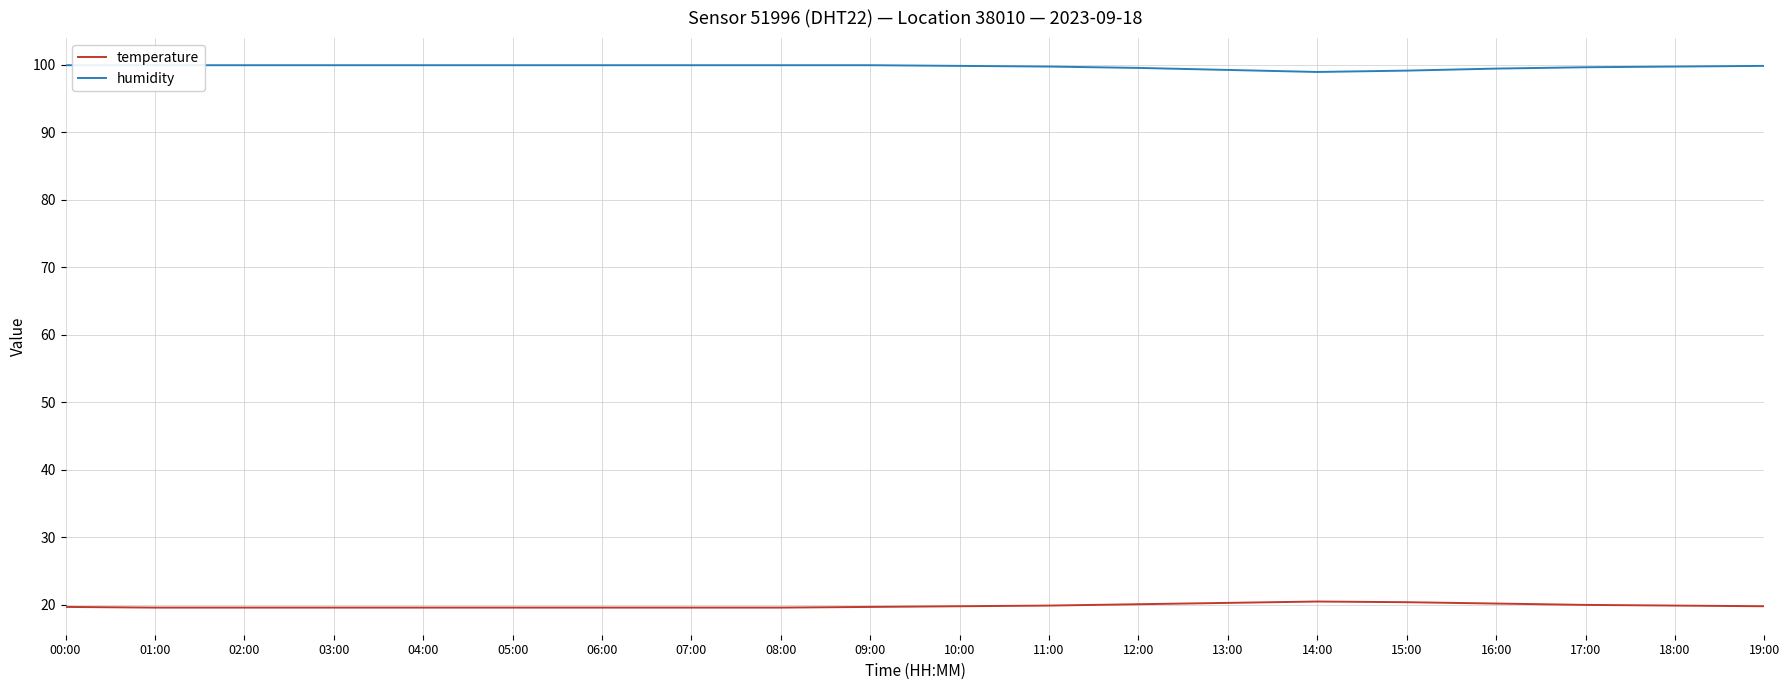

Reading left to right, list all the values displayed in this chart.

temperature: 19.7	19.6	19.6	19.6	19.6	19.6	19.6	19.6	19.6	19.7	19.8	19.9	20.1	20.3	20.5	20.4	20.2	20.0	19.9	19.8
humidity: 99.9	99.9	99.9	99.9	99.9	99.9	99.9	99.9	99.9	99.9	99.8	99.7	99.5	99.2	98.9	99.1	99.4	99.6	99.7	99.8